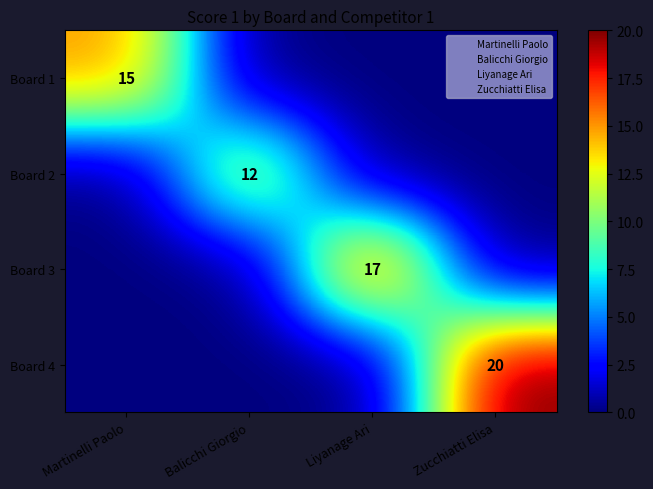

Is it true that Board 4 equals 13 at Zucchiatti Elisa?

False